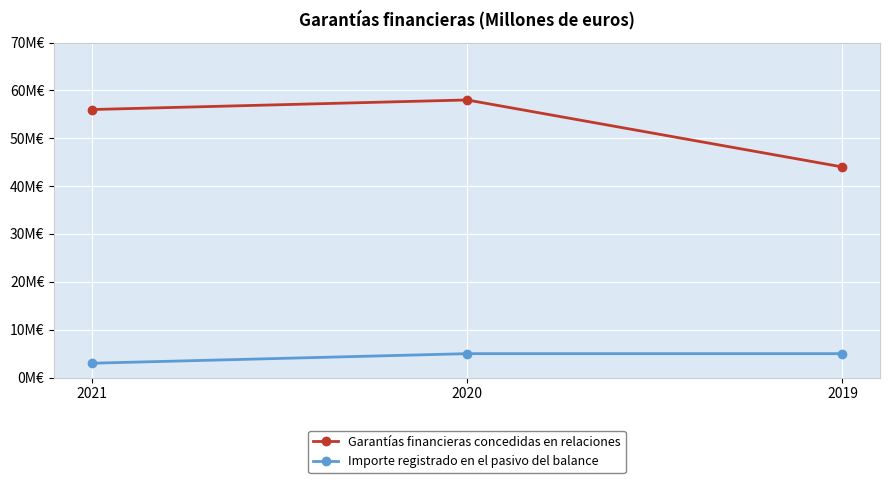

Which category has the highest value across all series?

2020